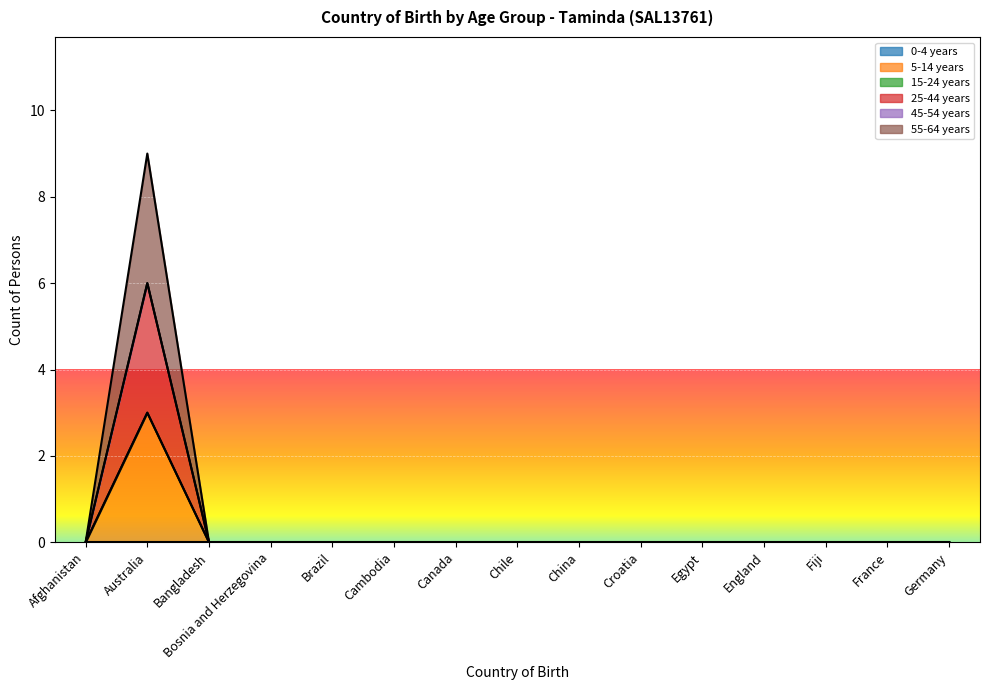

How many data points in 5-14 years are above 0?

1